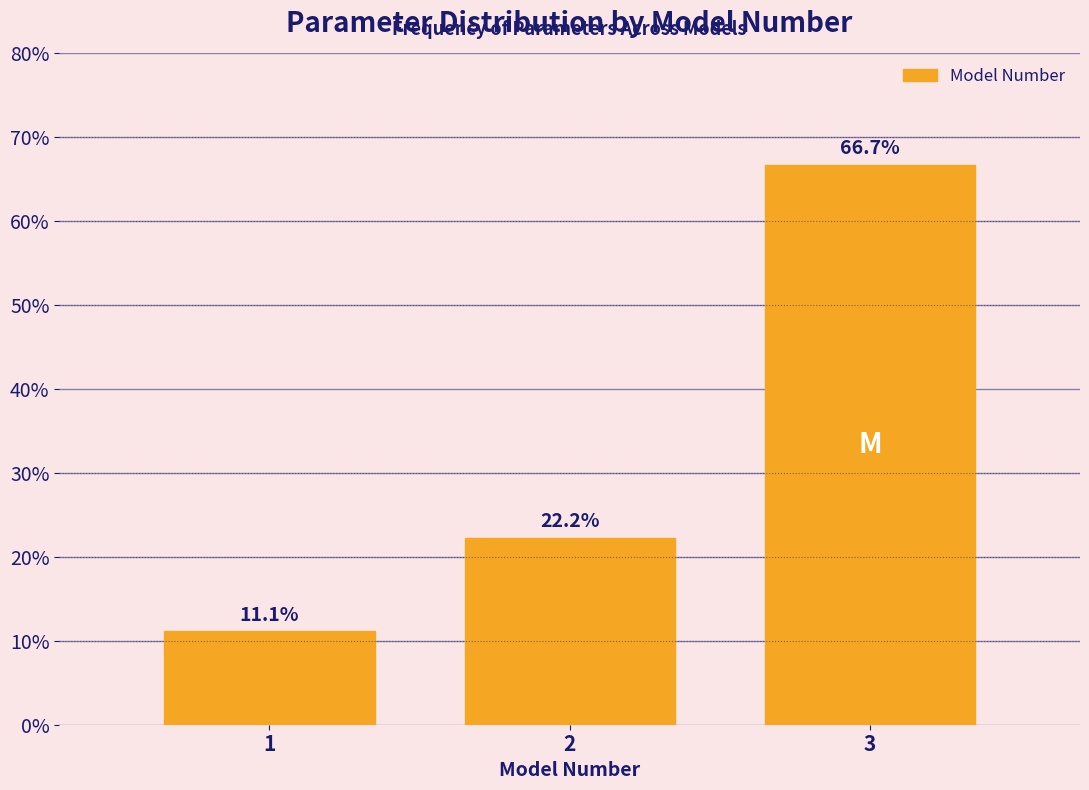

Reading left to right, list all the values displayed in this chart.

1=11.1	2=22.2	3=66.7